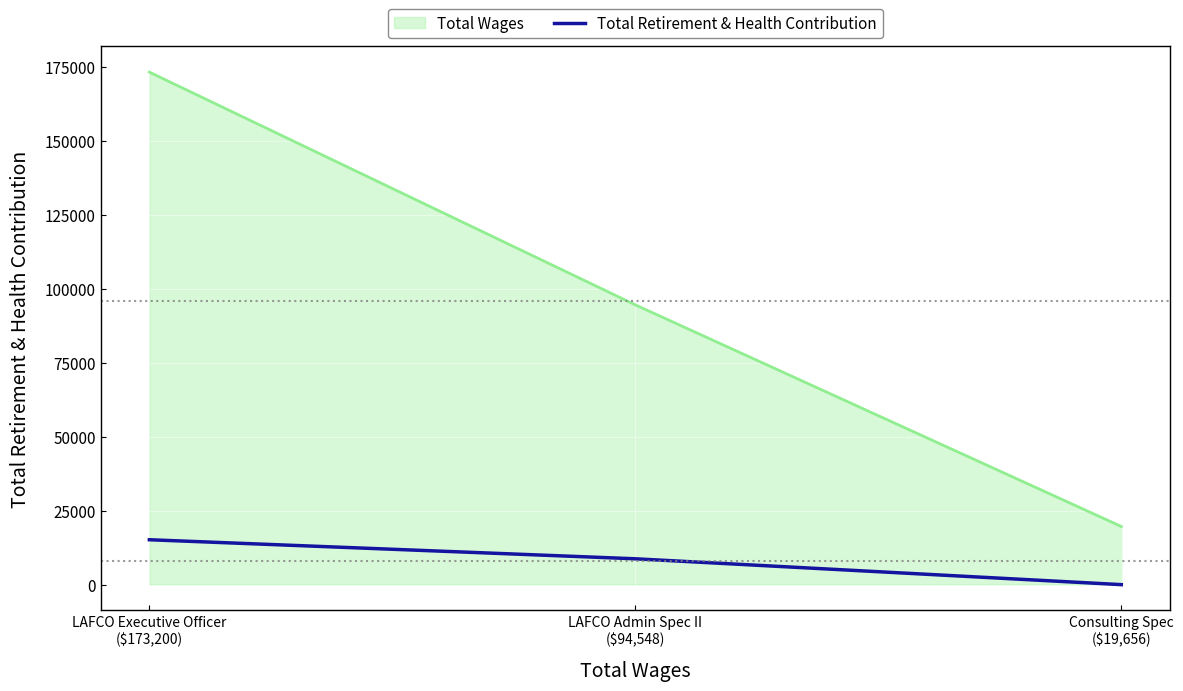

Which series has the largest total across all categories?

Total Wages